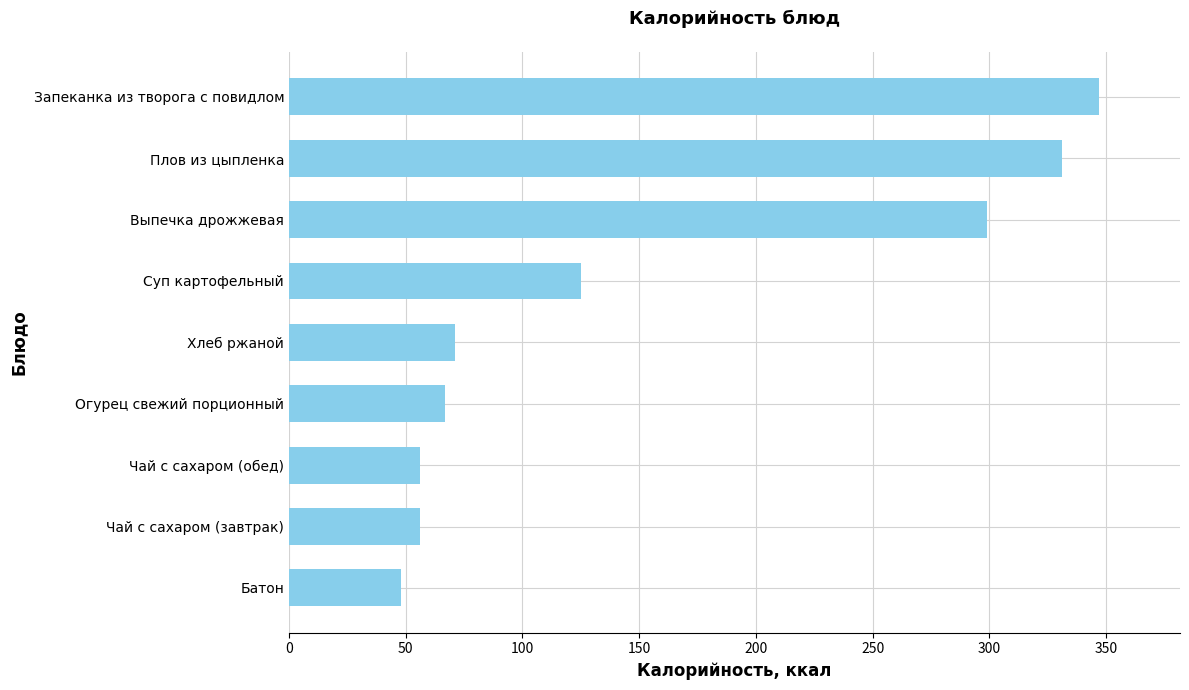

At which label is the value closest to 197?

Суп картофельный